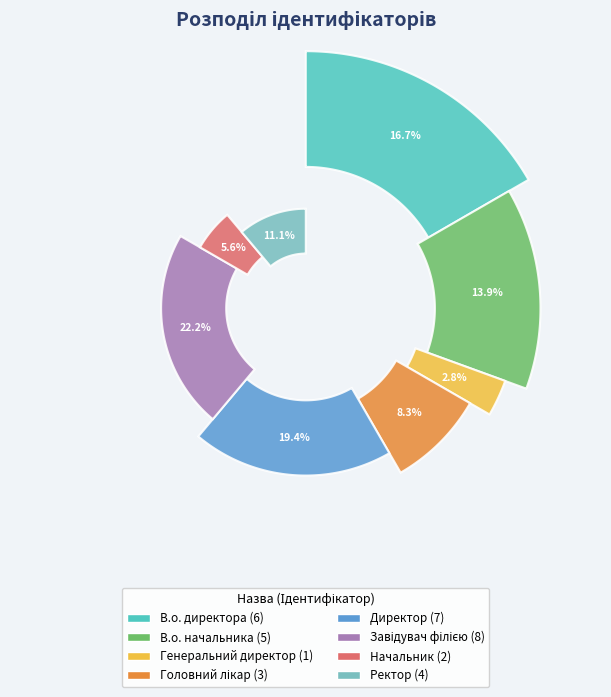

To the nearest percent, what is the combined percentage of Завідувач філією and Генеральний директор?

25%